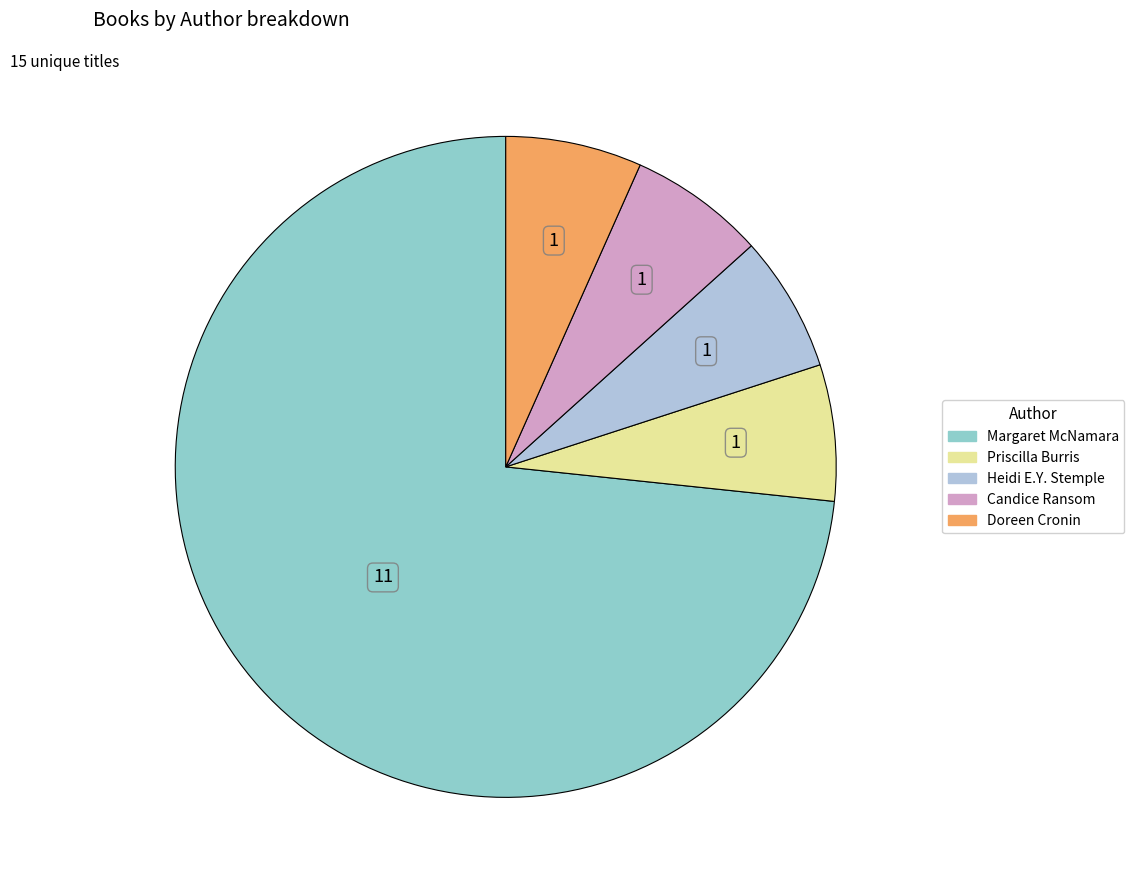

Approximately how many times larger is the value at Priscilla Burris compared to Candice Ransom?

1.0